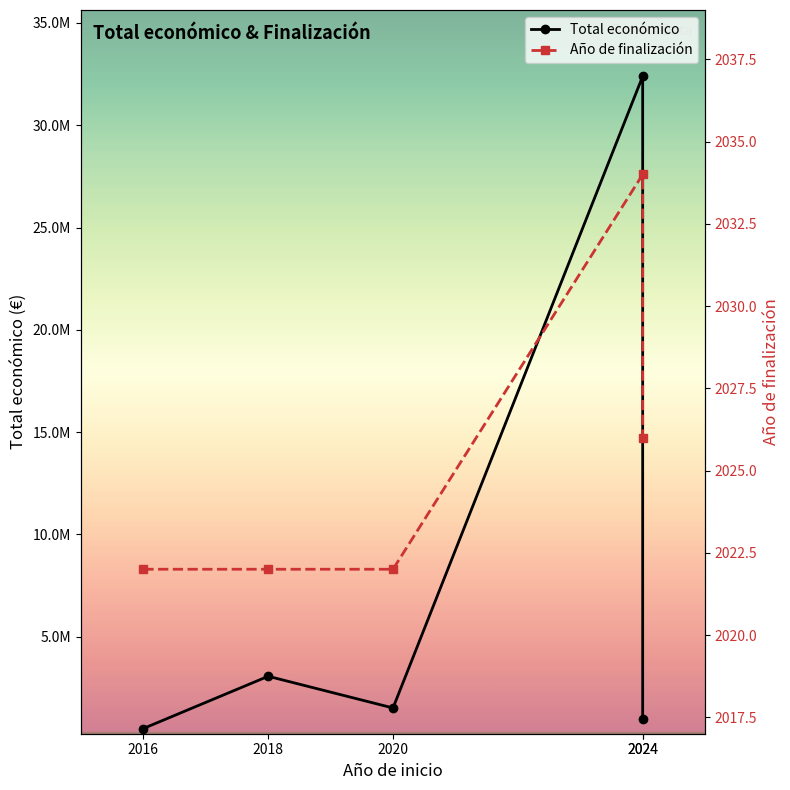

Which label corresponds to the largest value in the chart?

2024